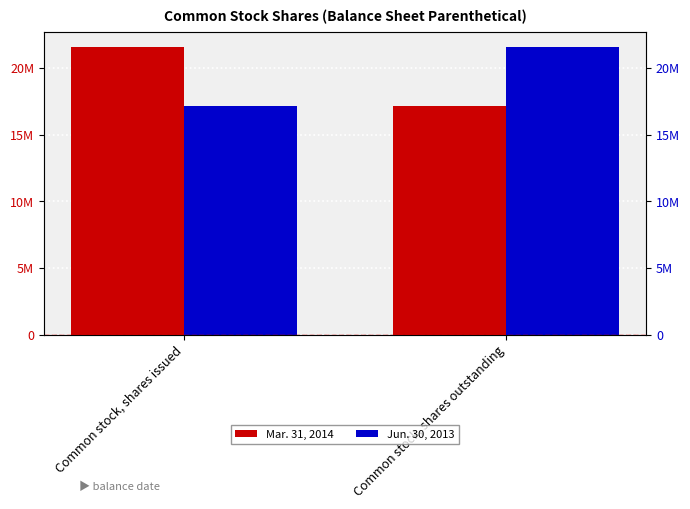

What is the spread (max minus min) of values at Common stock, shares outstanding?

4490663